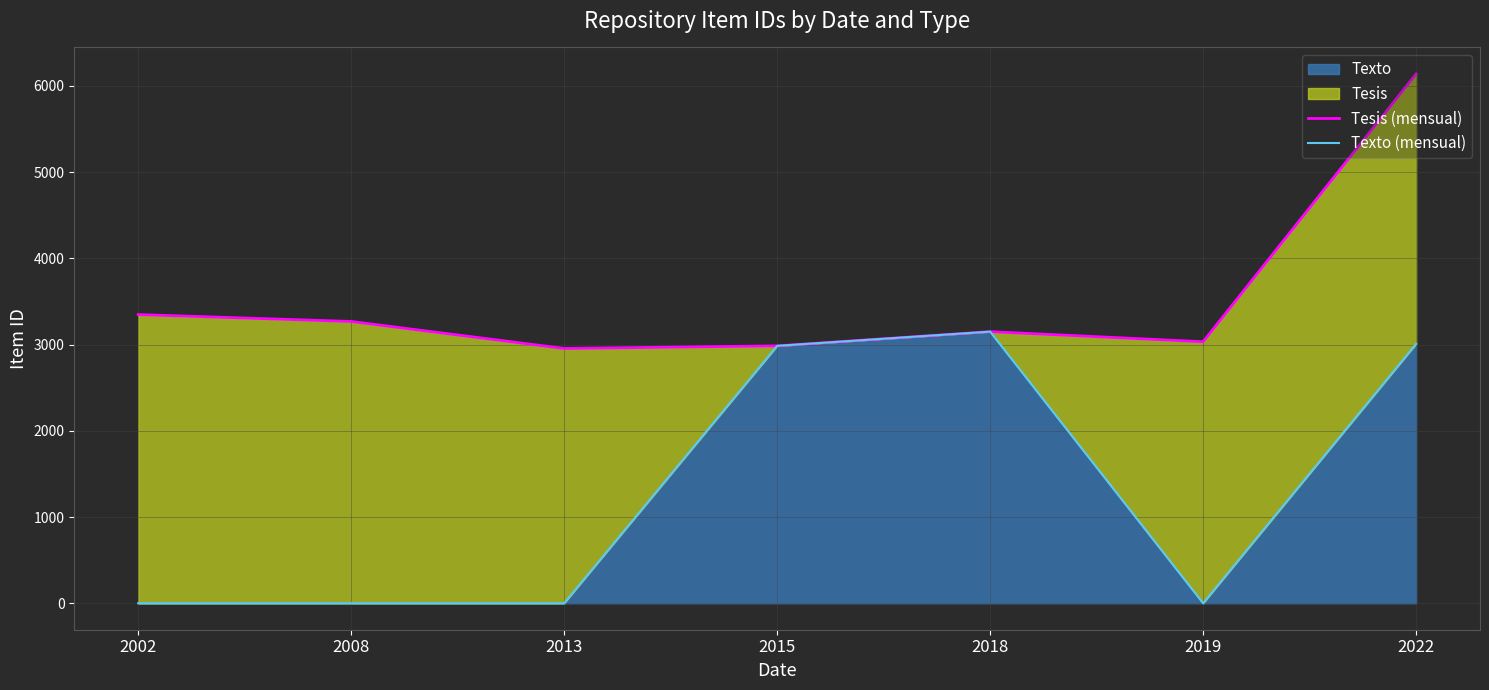

Between 2022 and 2008, which is larger?

2022